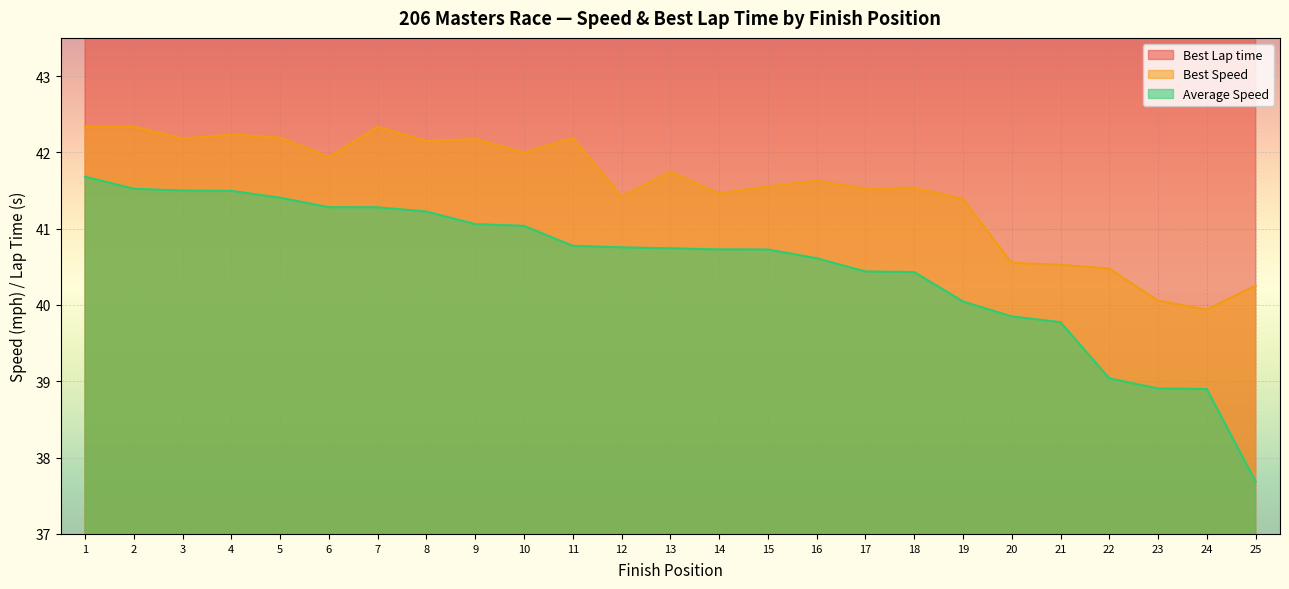

Which series has the widest spread of values?

Best Lap time